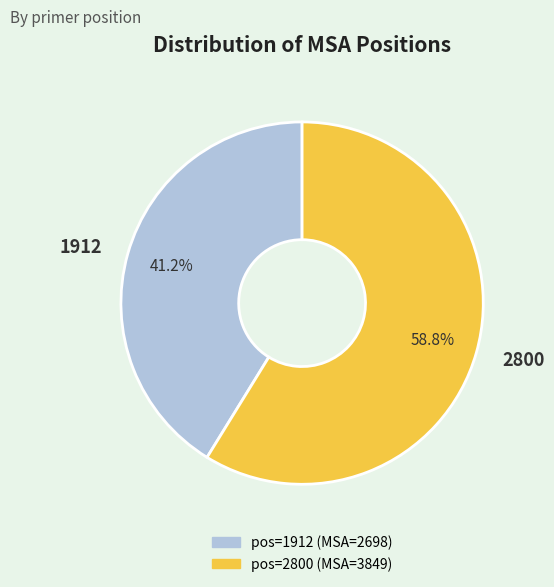

Do 2800 and 1912 together represent more than half of the pie?

Yes